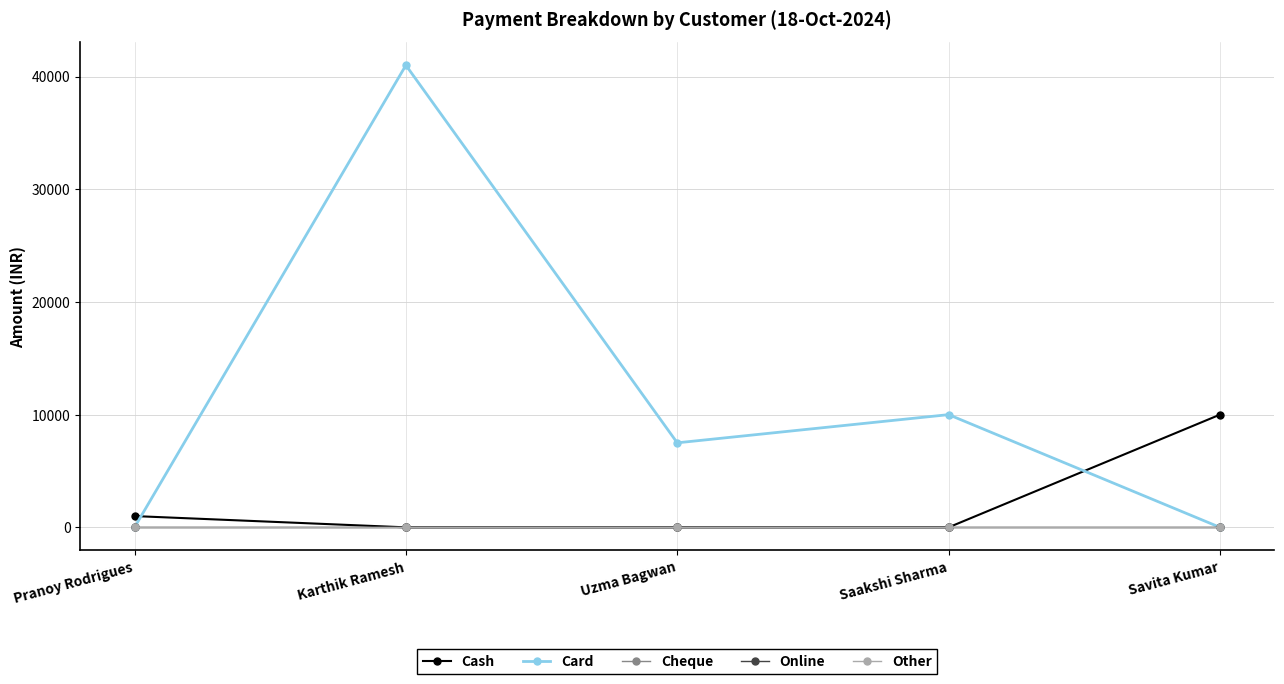

Is this an area chart (filled region under the line)?

No